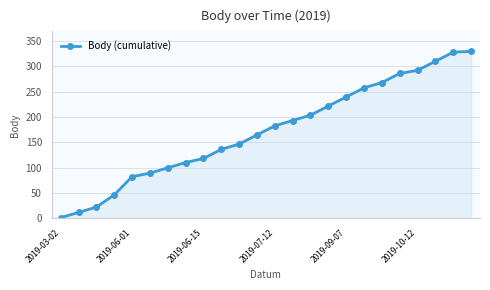

What is the smallest value displayed?

1.0